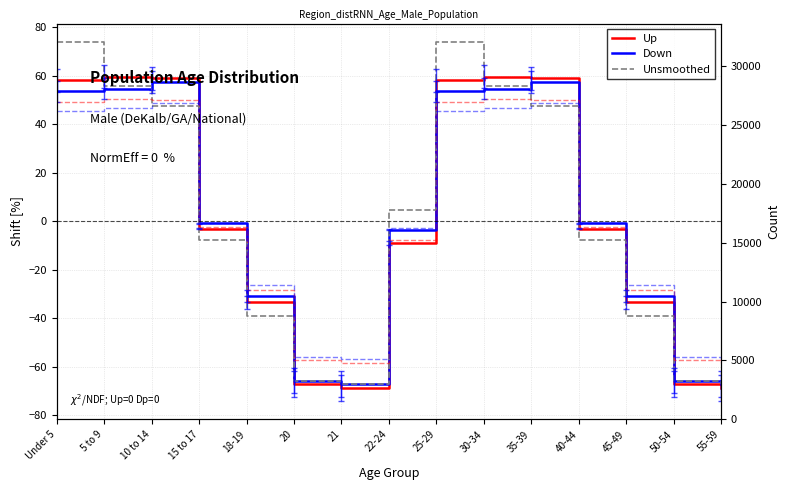

What is the lowest value of the Up series?

-68.7